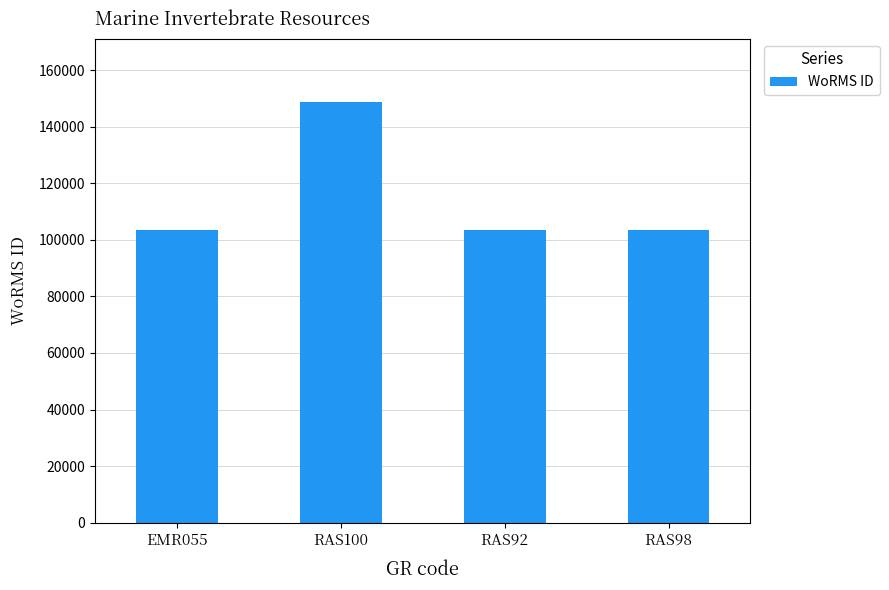

What position from the right is RAS100?

3